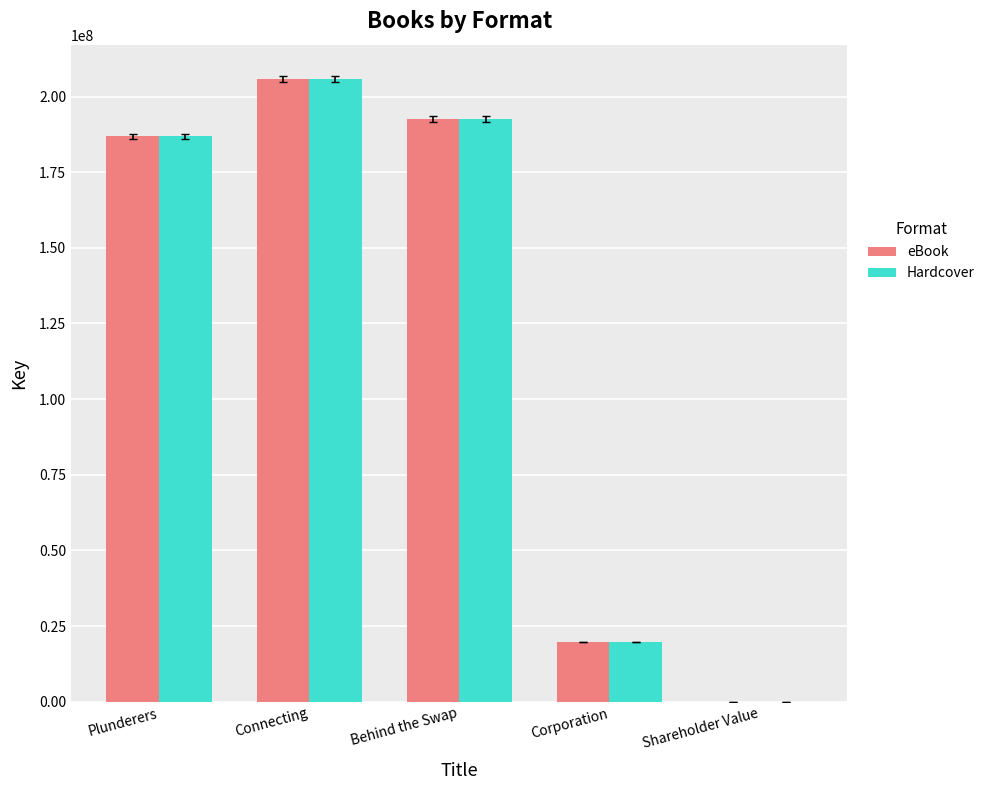

What are all the series names shown in the legend?

eBook, Hardcover